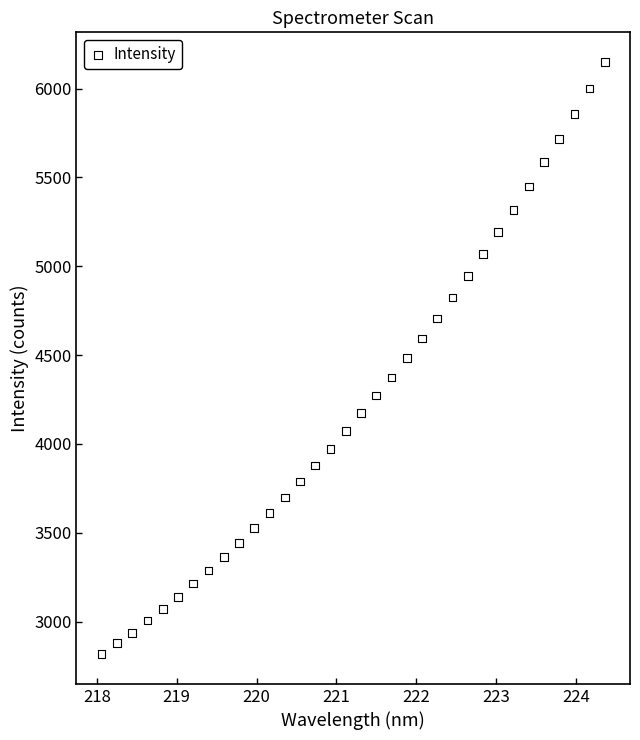

What is the range of Y values (max minus min)?

3333.9